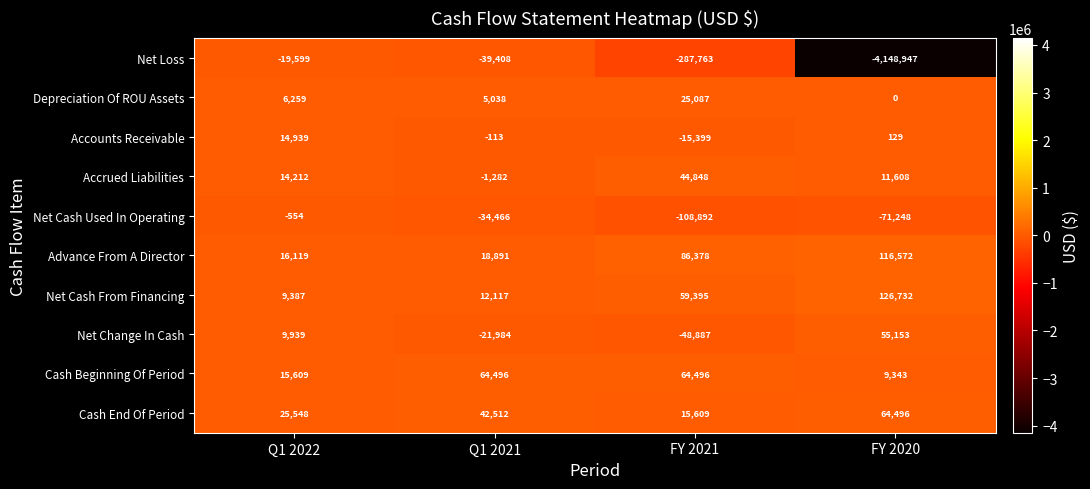

Which series has the largest total across all categories?

Advance From A Director